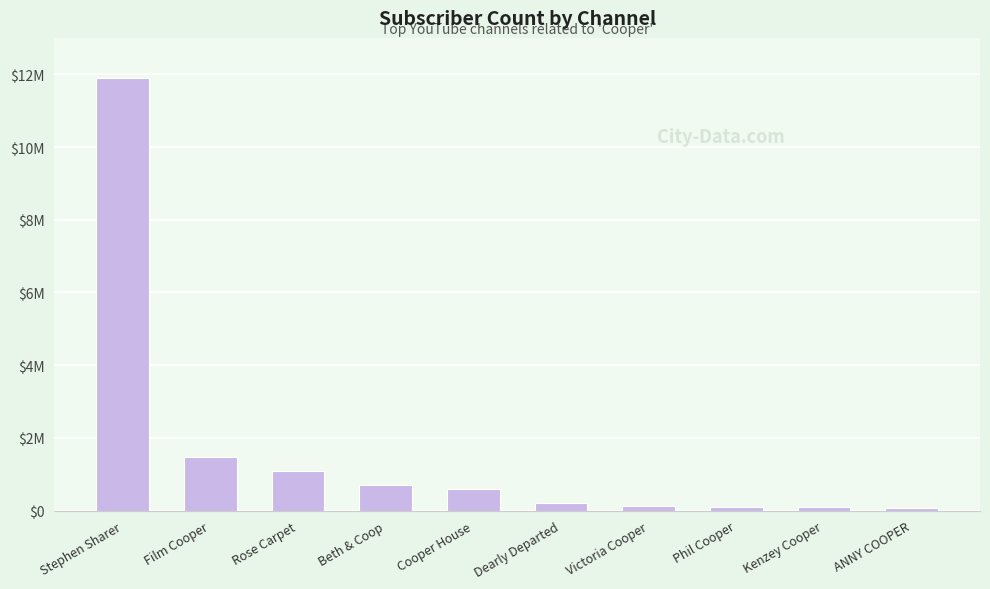

True or false: the data shows 6189857 at Stephen Sharer.

False